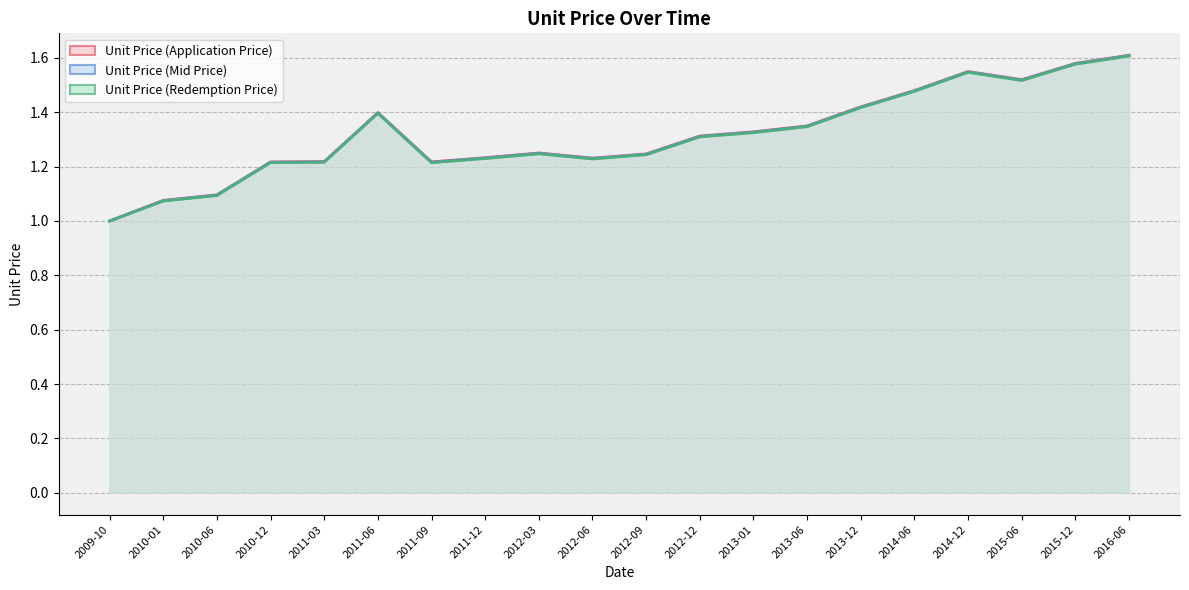

Which series changed the most between 2010-12 and 2014-12?

Unit Price (Application Price)